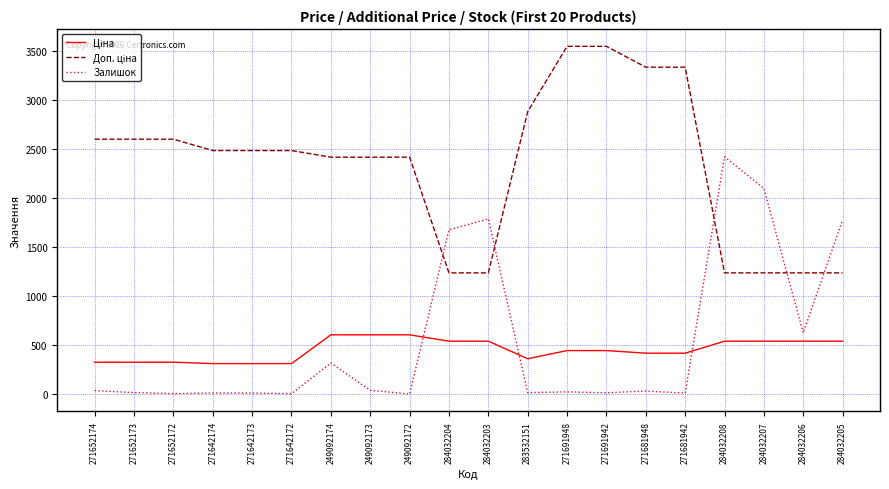

What is the sum of the Залишок values at 284032203 and 284032206?

2410.0